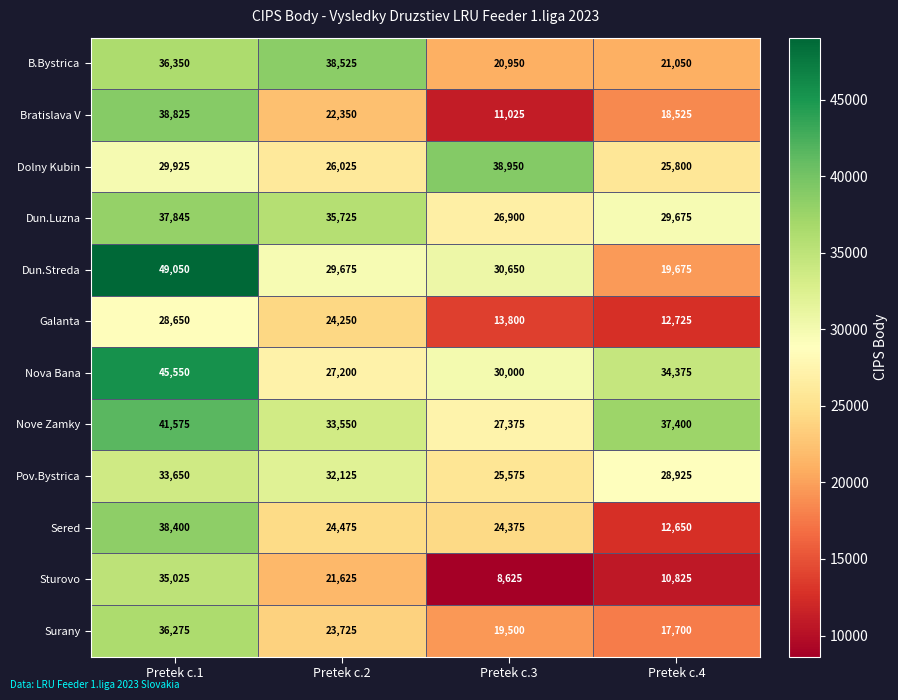

How many series are shown in this chart?

12